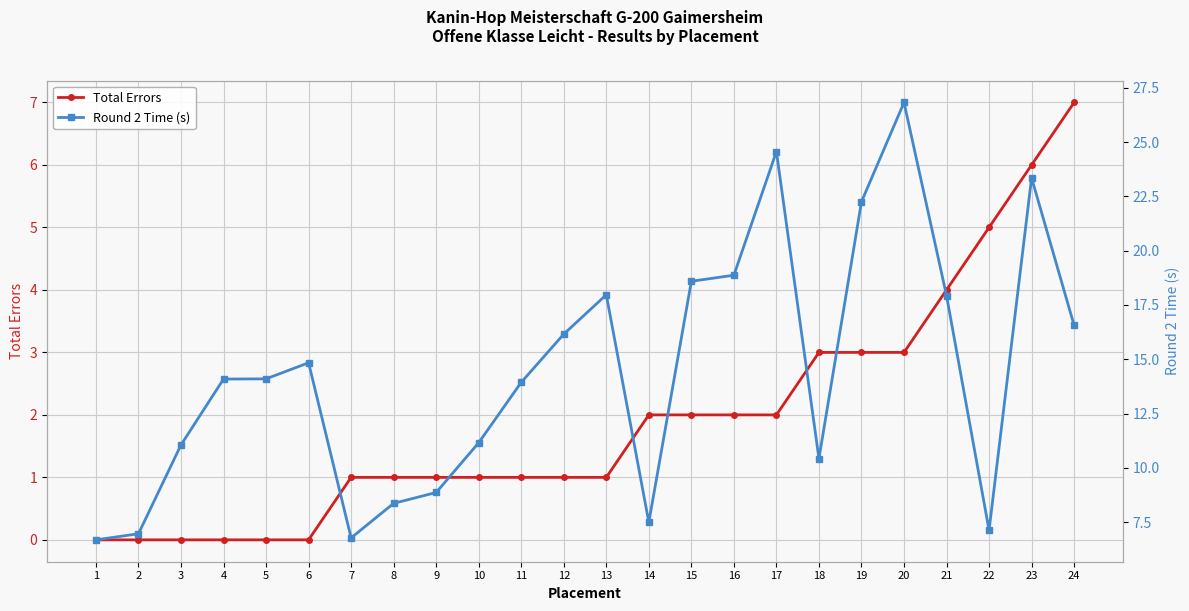

What is the maximum value for Total Errors?

7